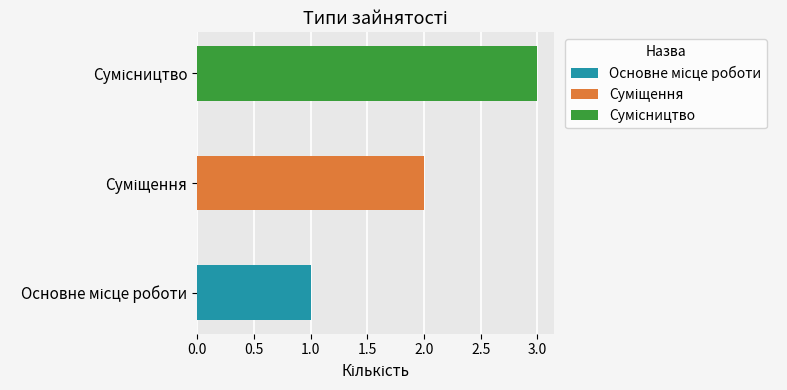

Reading right to left, extract all data points from this chart.

Сумісництво=3	Суміщення=2	Основне місце роботи=1